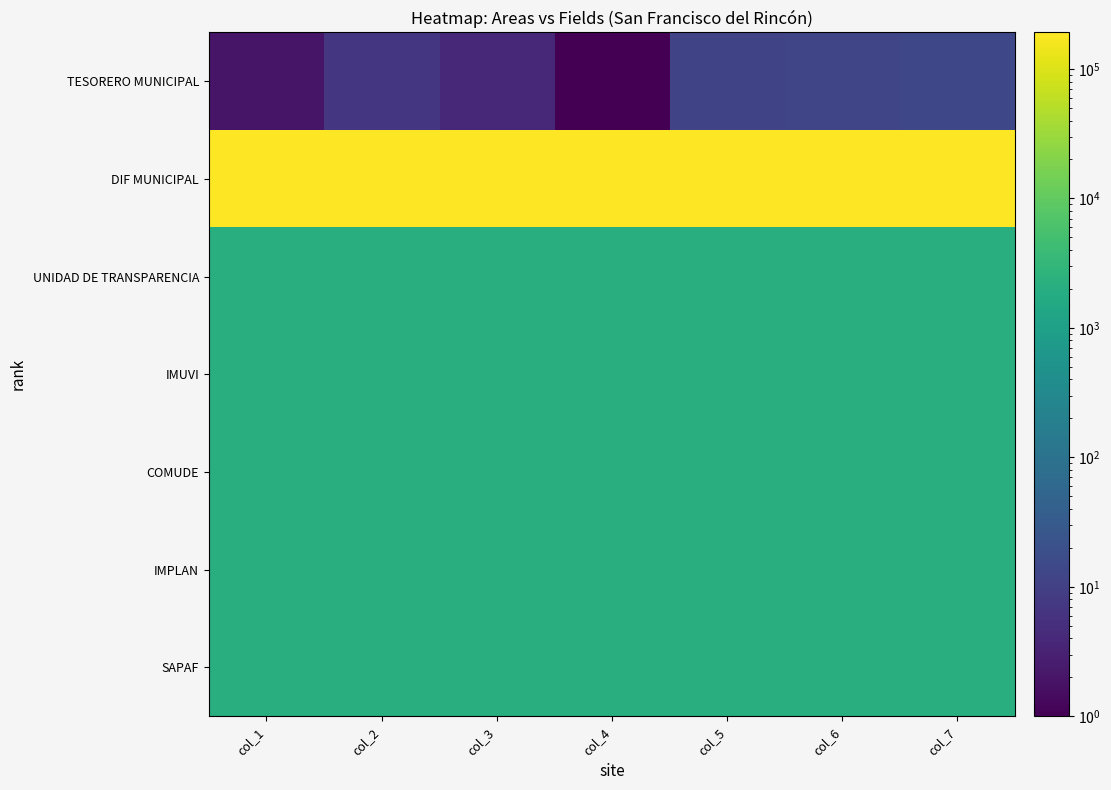

What is the total value across all series at col_6?

201749